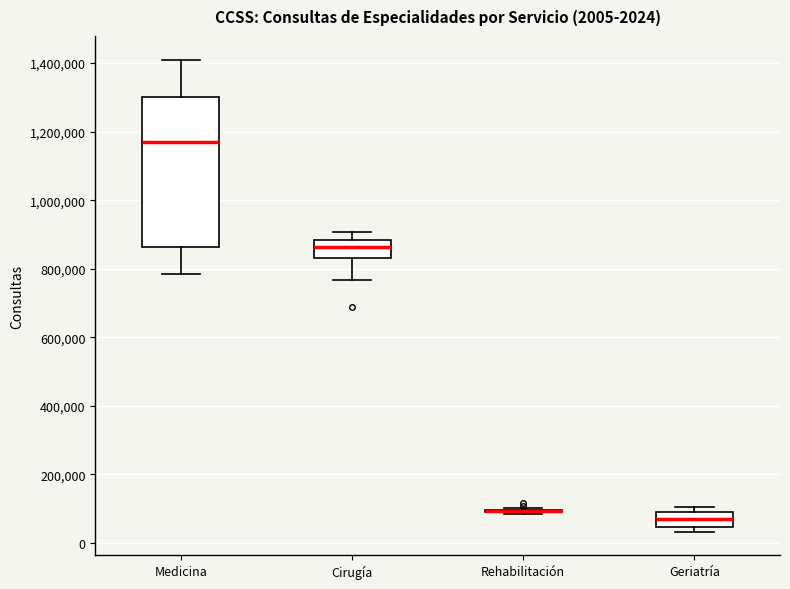

Which box is the tallest, from its lower edge to its upper edge?

Medicina